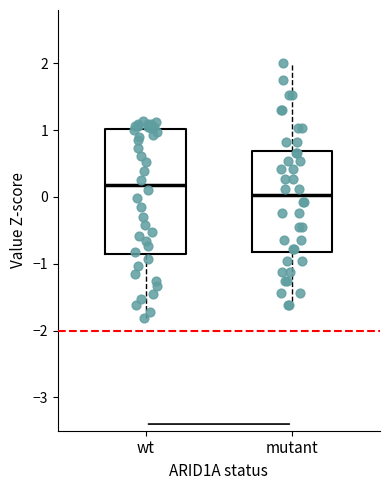

Comparing the boxes themselves (not the whiskers), which one is the tallest?

wt